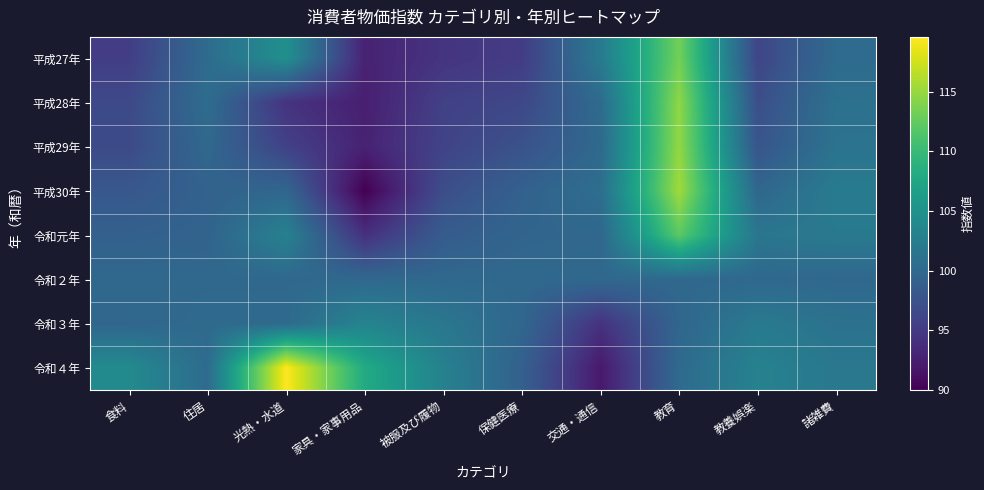

Count the number of categories in the chart.

10